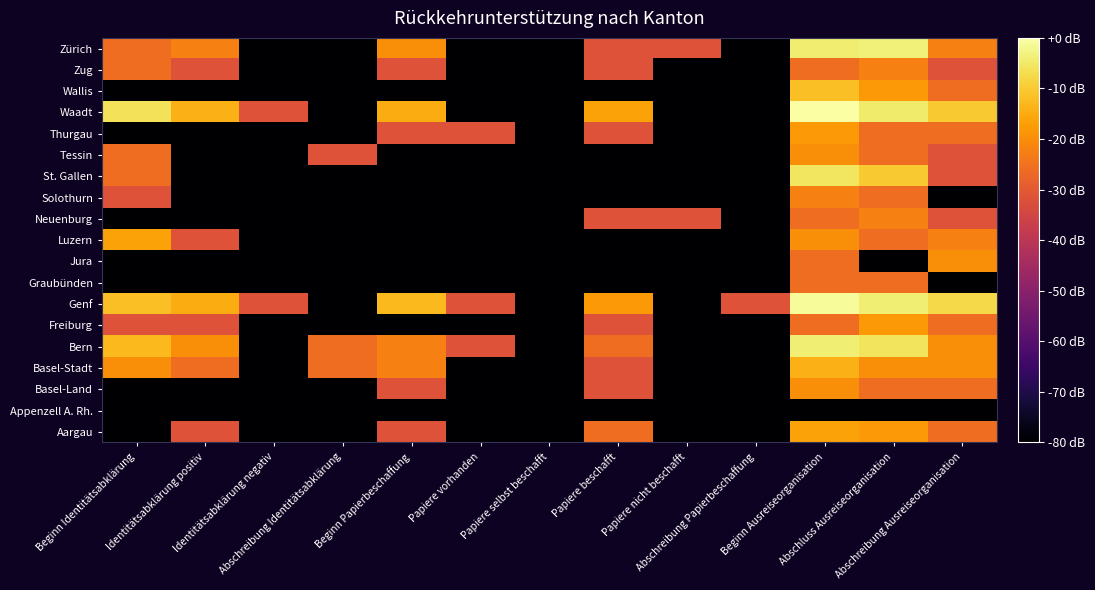

What is the total value across all series at Identitätsabklärung positiv?

-1023.6